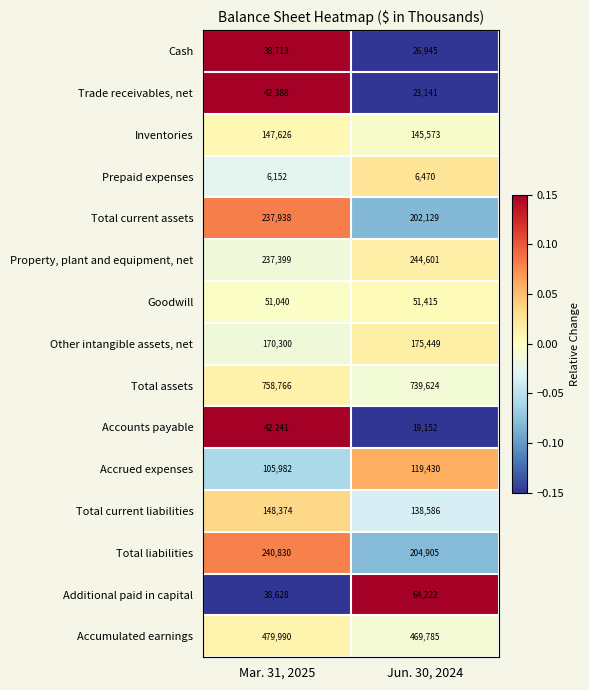

At which label is Total liabilities closest to 222867?

Jun. 30, 2024